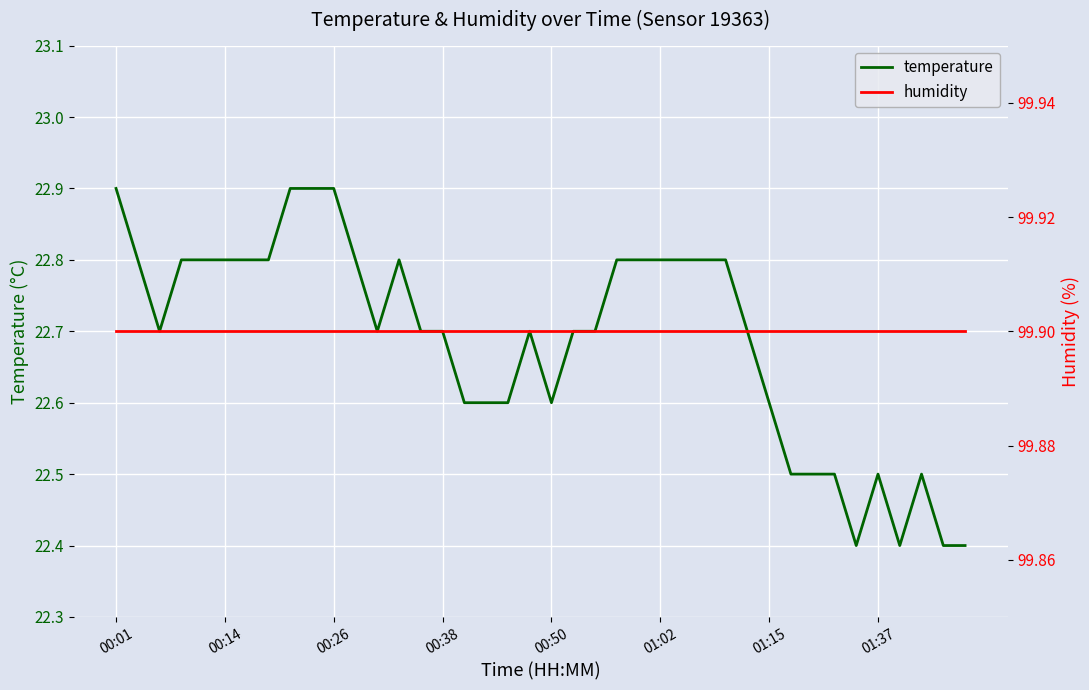

What is the difference between the second highest and second lowest values in the temperature series?

0.5